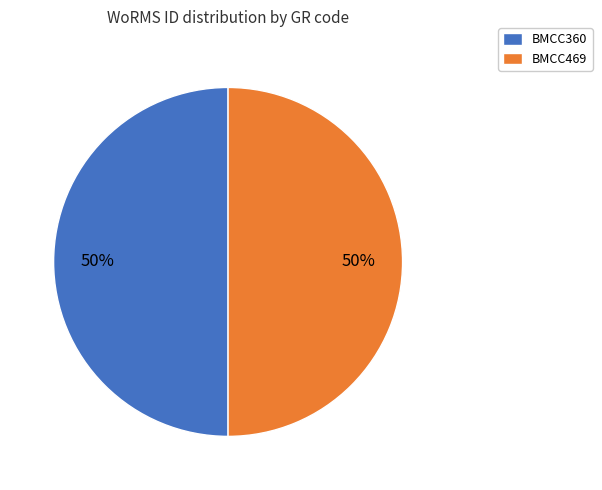

To the nearest percent, what is the average slice percentage?

50%